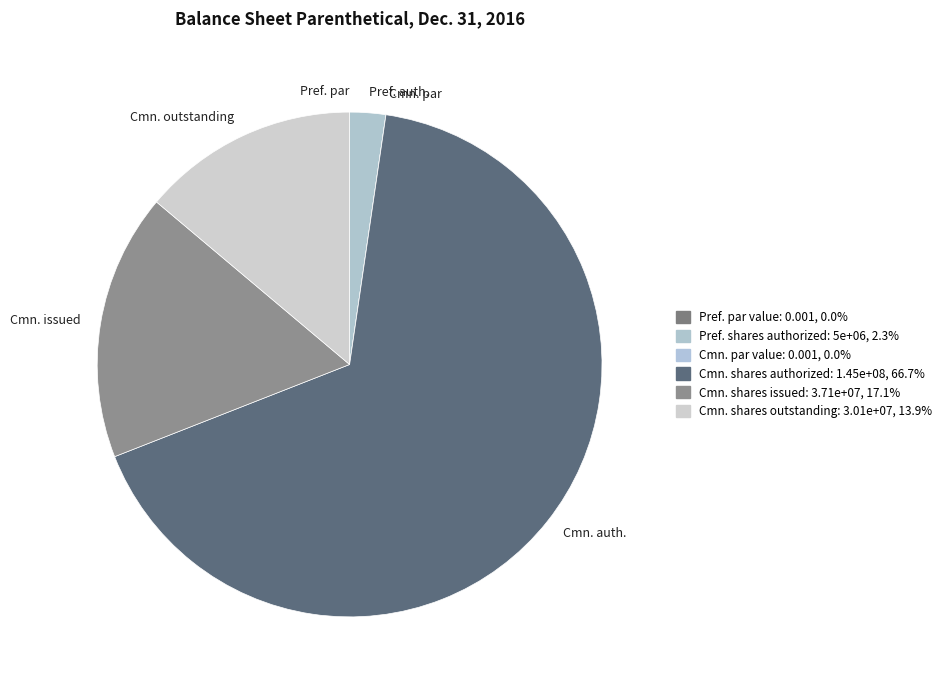

Which category has the biggest portion of the pie?

Cmn. auth.